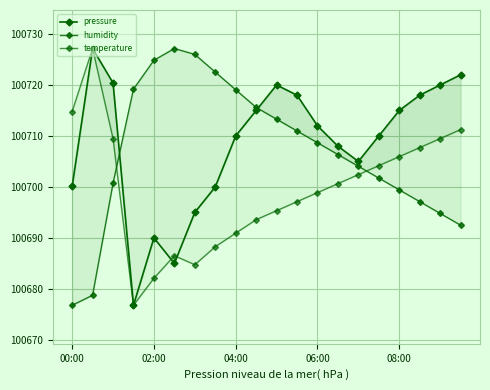

Does the chart display data point markers on the line(s)?

Yes